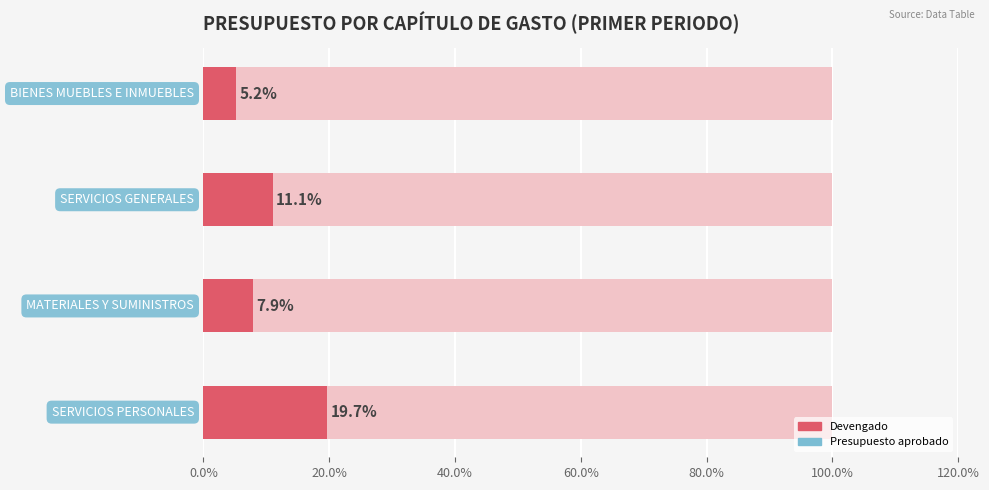

What is the value of the 3rd bar from the left?

11.1